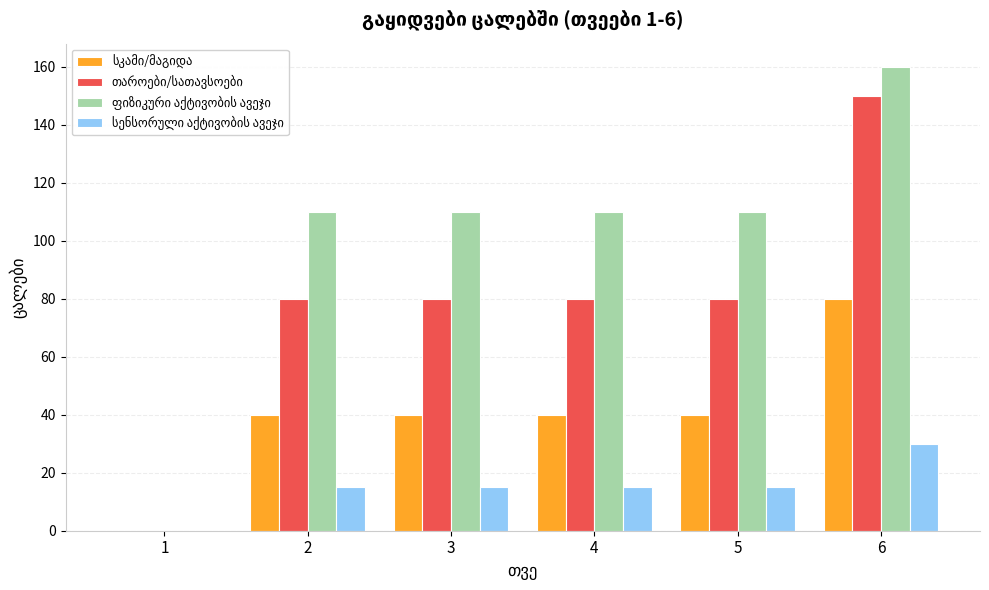

What is the greatest value displayed?

160